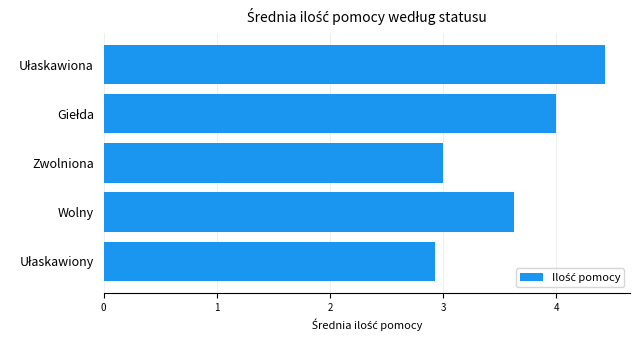

What is the change in value from Wolny to Zwolniona?

-0.6